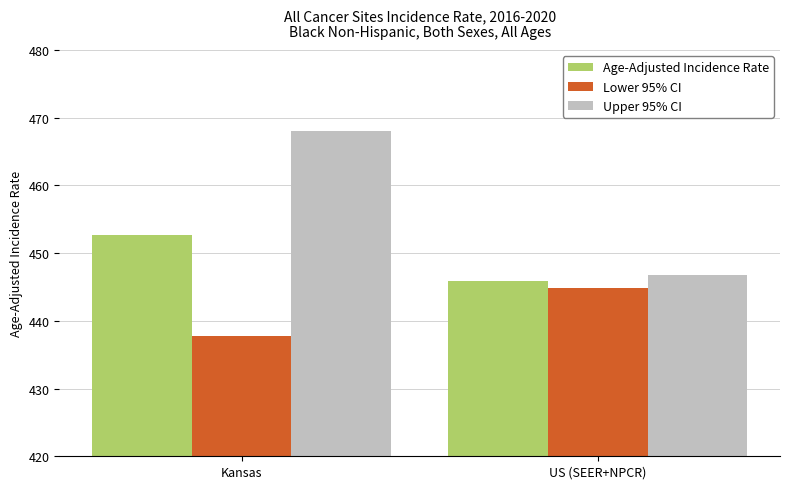

Rank the series by their maximum value, from lowest to highest.

Lower 95% CI, Age-Adjusted Incidence Rate, Upper 95% CI